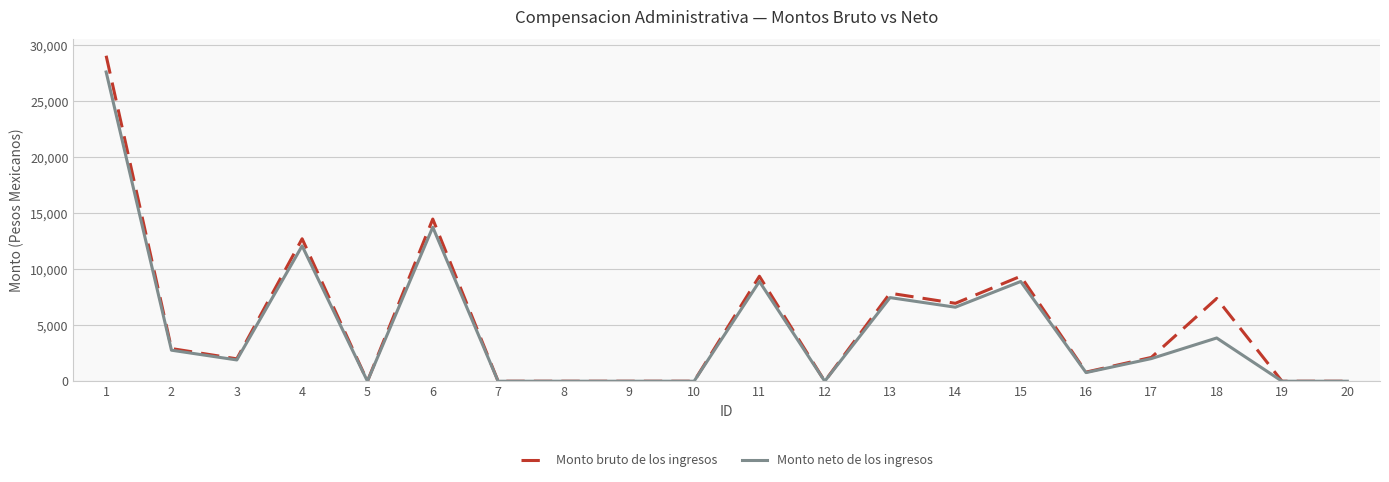

The value of Monto neto de los ingresos at 5 is 9219.9. True or false?

False